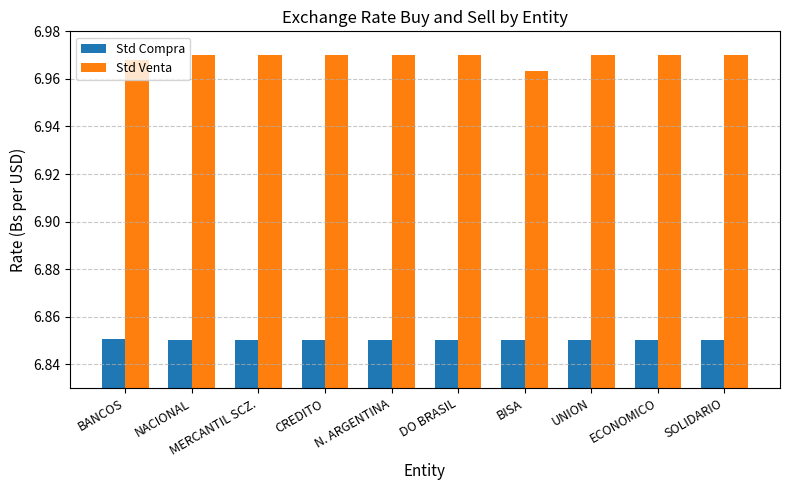

How many bars are there in total?

20